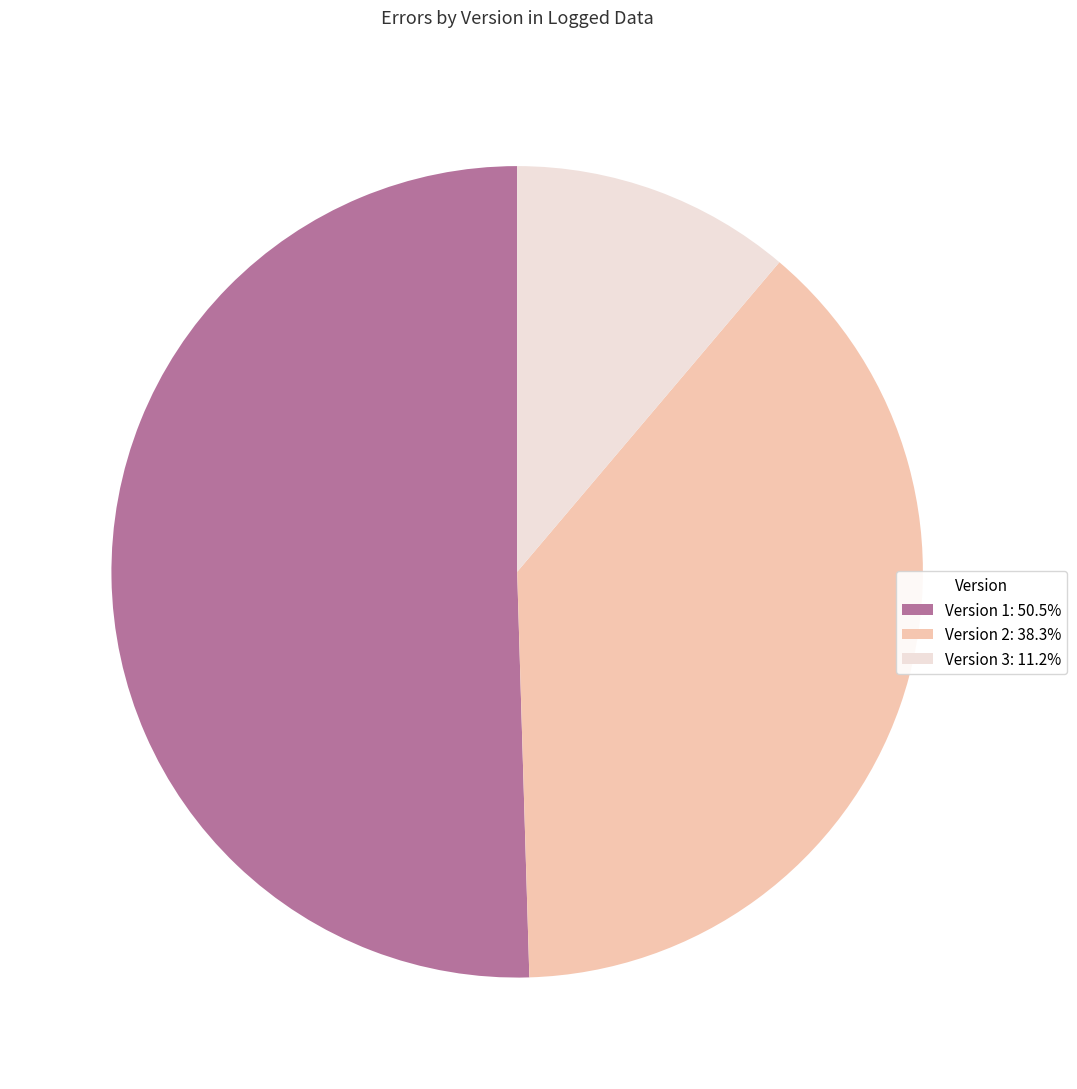

Does Version 1 account for over 50% of the chart?

Yes